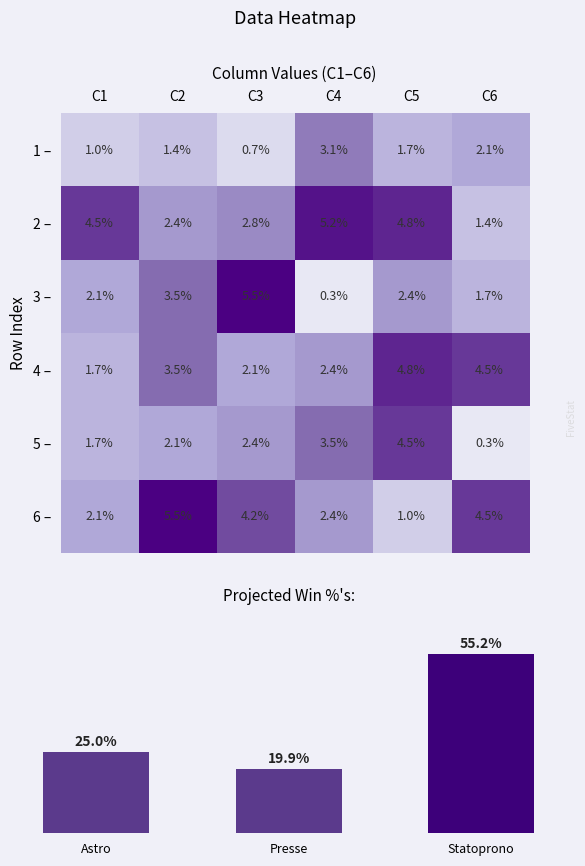

What is the highest value of the 6 – series?

5.5